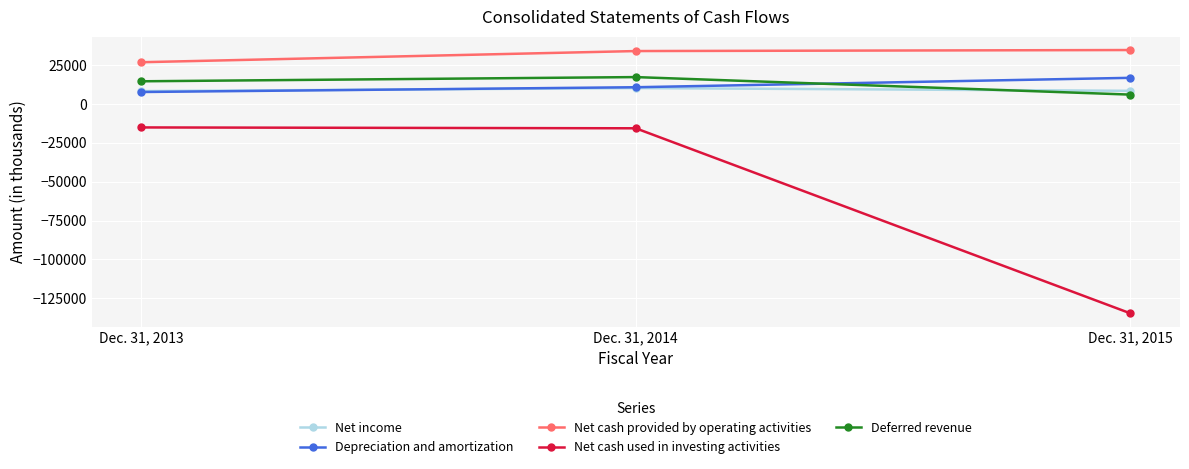

The value of Depreciation and amortization at Dec. 31, 2015 is 10048. True or false?

False